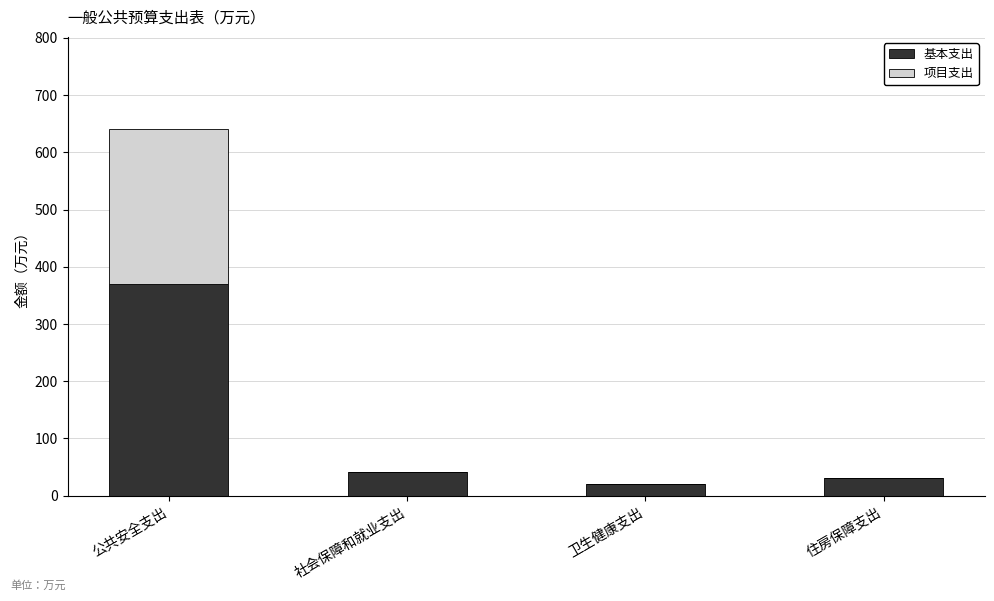

Reading left to right, list the values for the 基本支出 series.

公共安全支出=369.9	社会保障和就业支出=41.8	卫生健康支出=21.0	住房保障支出=30.5